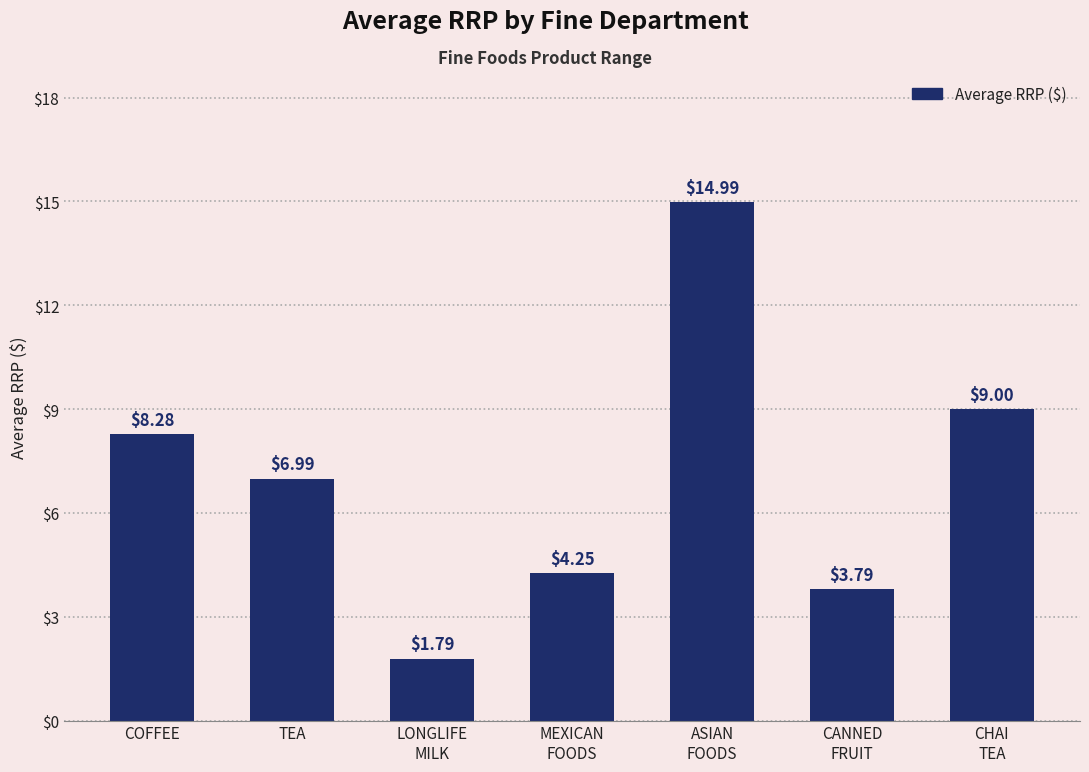

Are the bars horizontal?

No